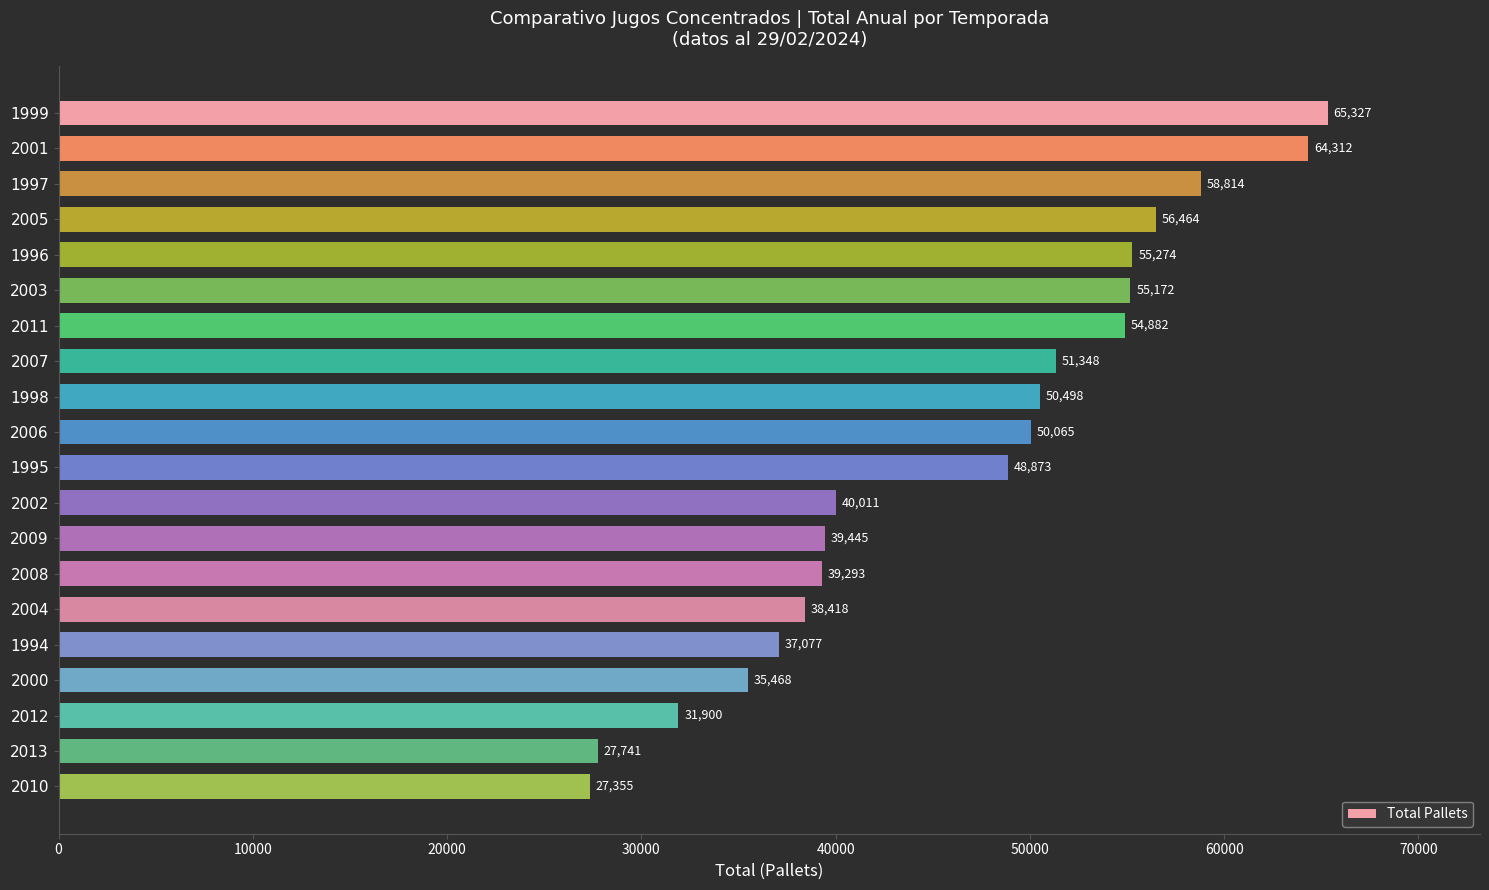

Count the number of data series in this chart.

1